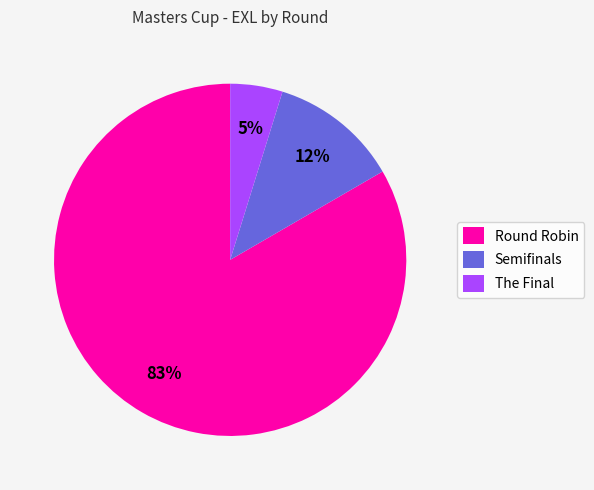

To the nearest percent, what percentage of the pie is Round Robin?

83%